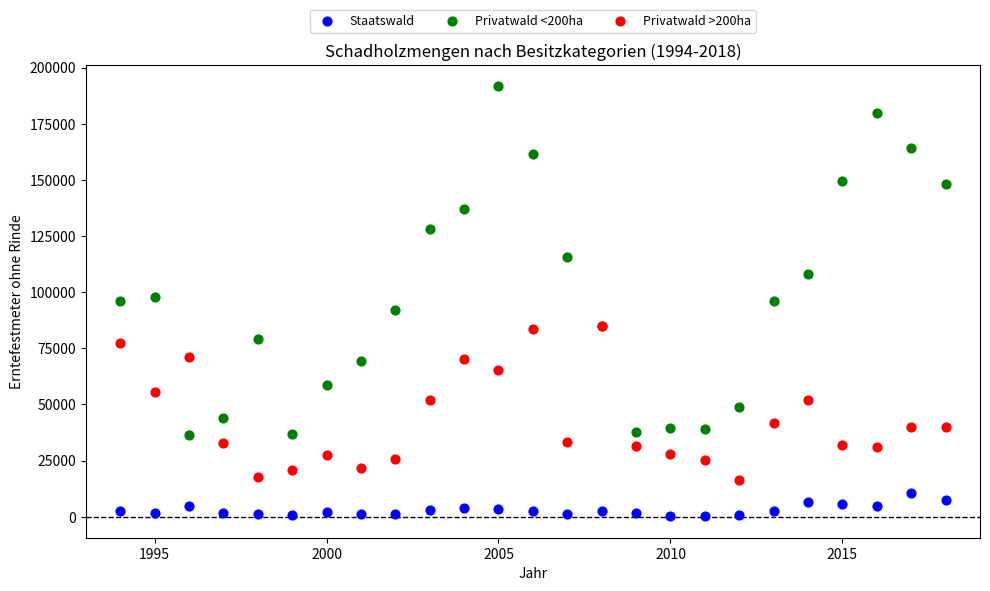

Which series reaches the maximum Y coordinate?

Privatwald <200ha